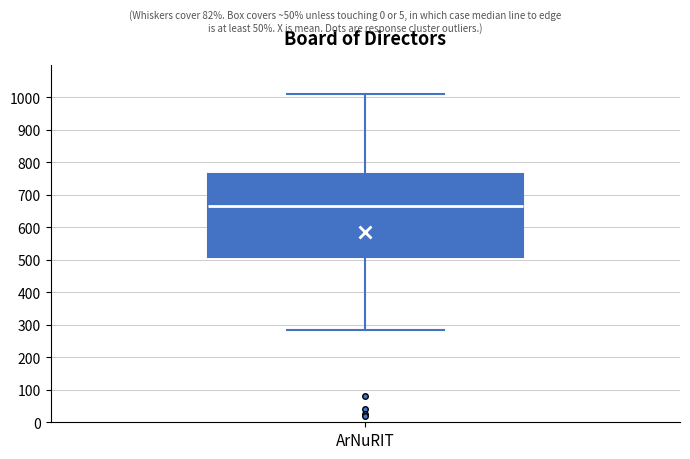

Where is the upper edge of the box for ArNuRIT on the y-axis? The values are not printed on the chart, so give them approximately, as read against the axis.

760